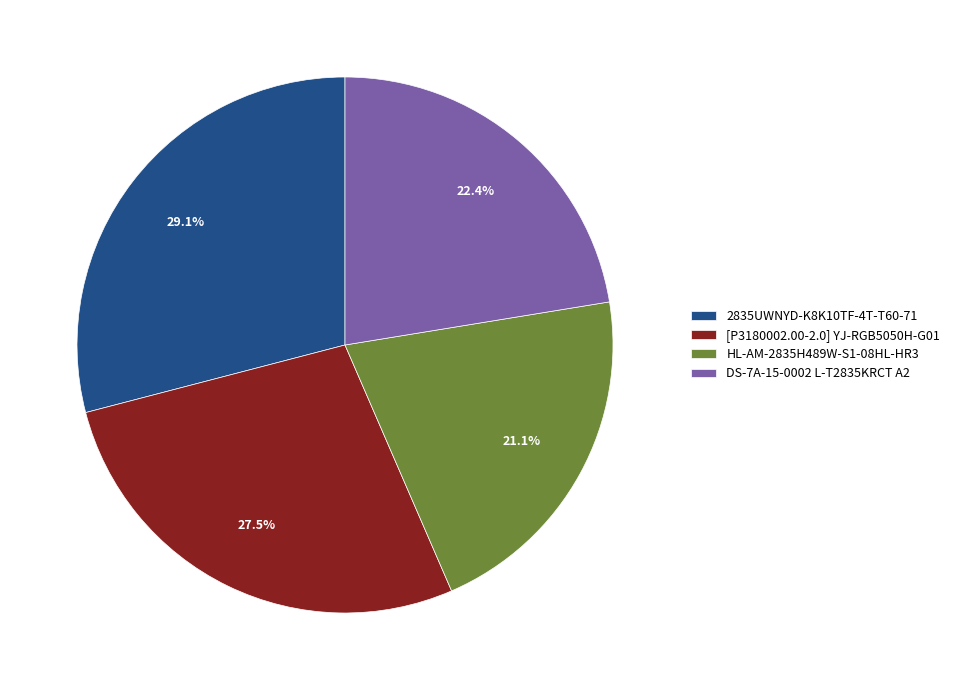

The HL-AM-2835H489W-S1-08HL-HR3 slice represents 15% of the pie. True or false?

False